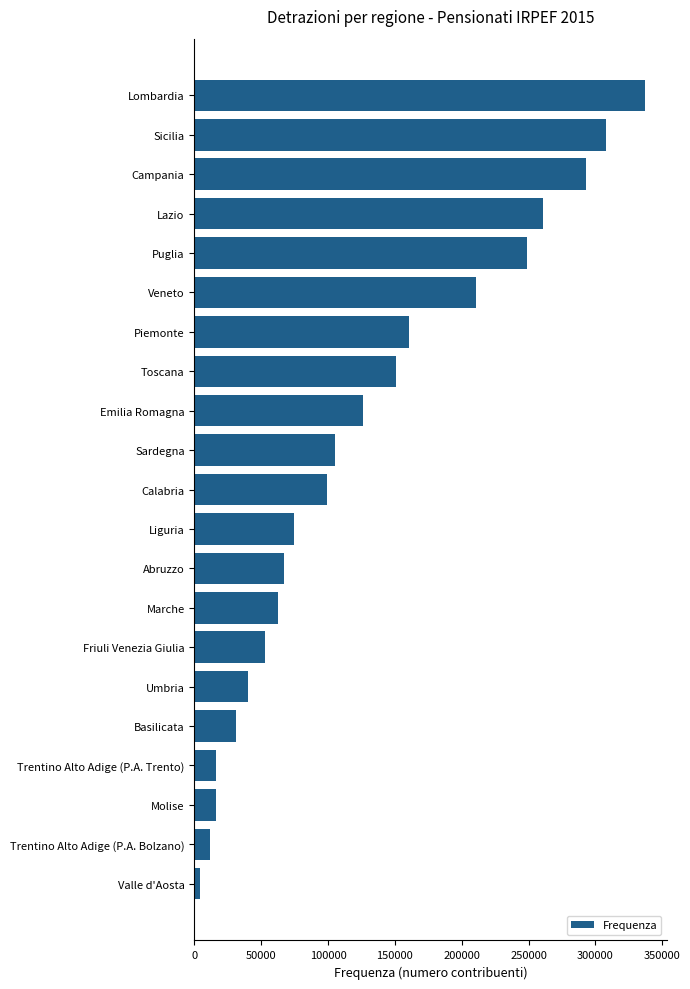

What is the difference between the values at Sicilia and Abruzzo?

240776